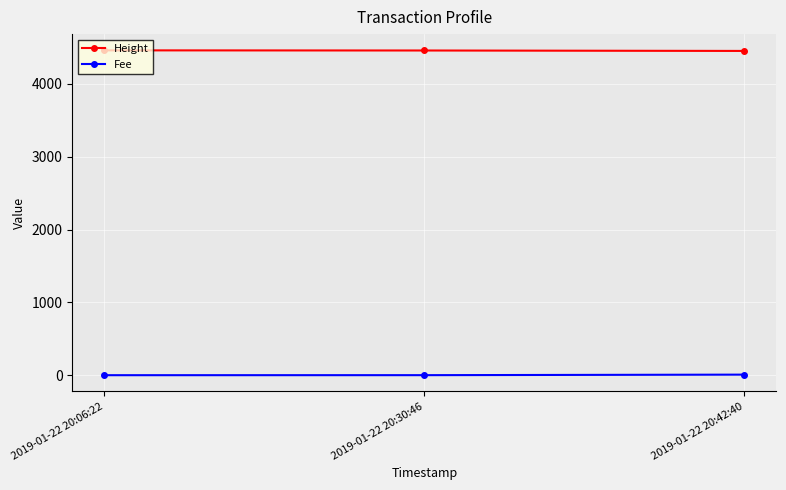

What is the difference between the maximum and second lowest values in the Fee series?

7.3